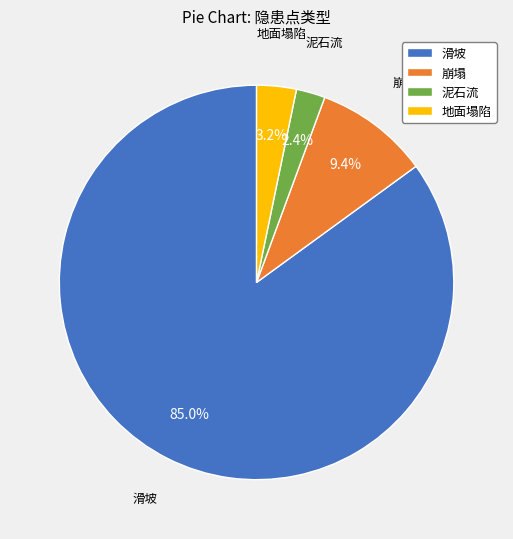

Between 滑坡 and 崩塌, which is larger?

滑坡